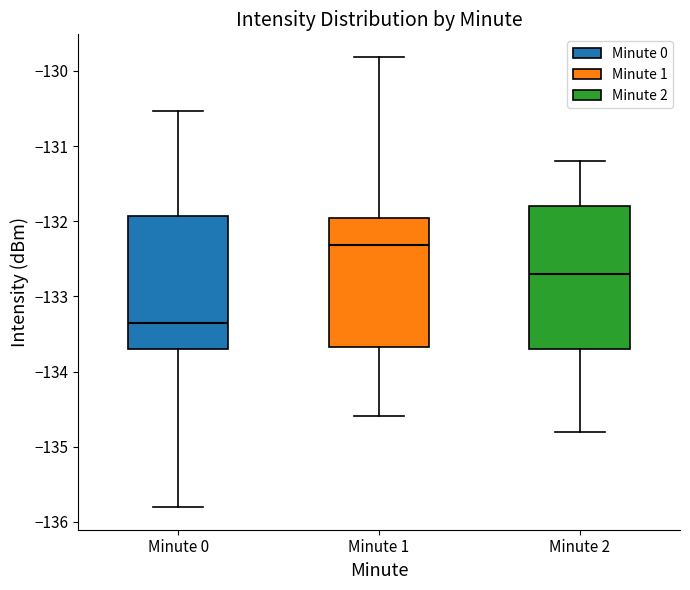

Where does the upper whisker of the box for Minute 0 end on the y-axis? The values are not printed on the chart, so give them approximately, as read against the axis.

-130.5